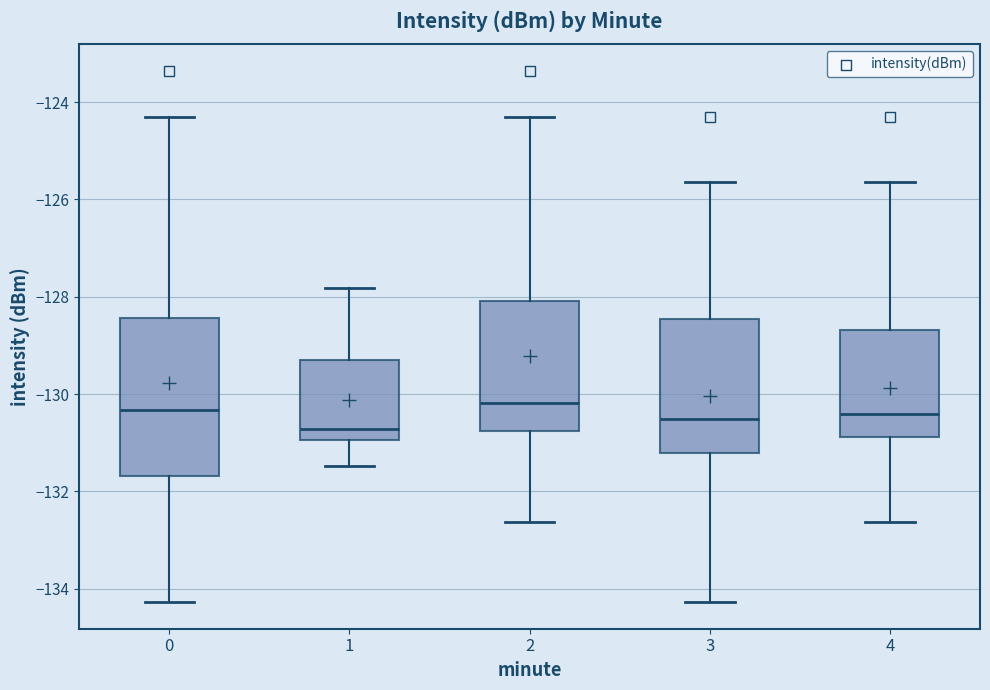

Which box is the tallest, from its lower edge to its upper edge?

0